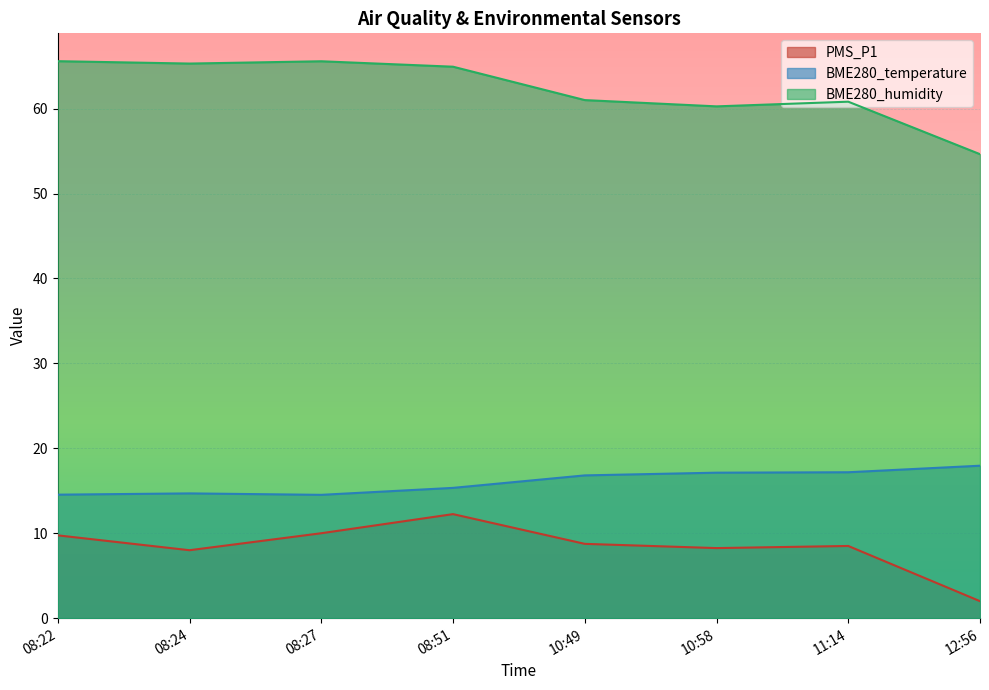

How many lines are shown in the chart?

3